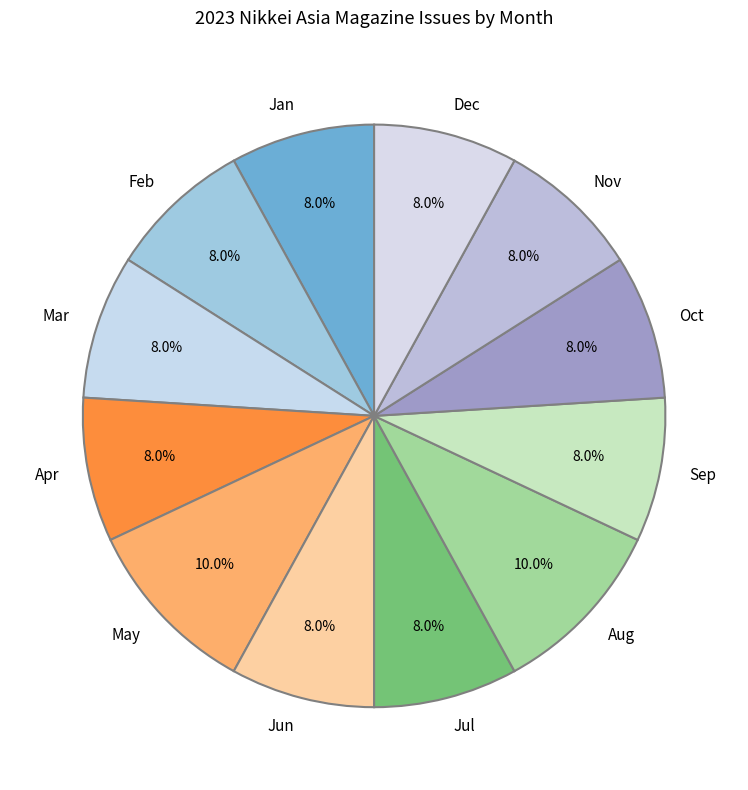

Approximately how many times larger is the value at Jun compared to Feb?

1.0